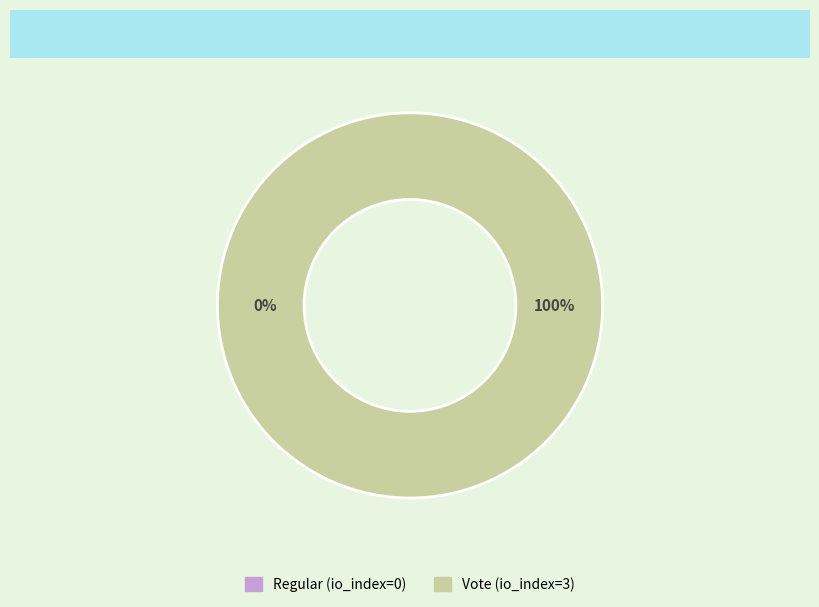

To the nearest percent, what percentage of the pie is Vote (io_index=3)?

100%